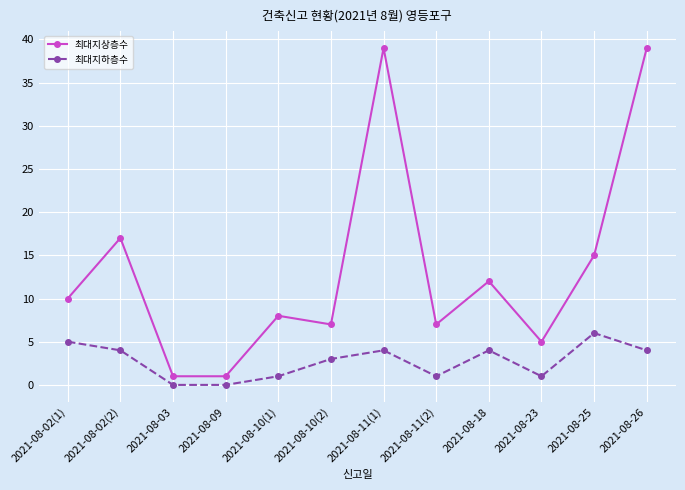

Where is the first local maximum for 최대지하층수?

2021-08-11(1)